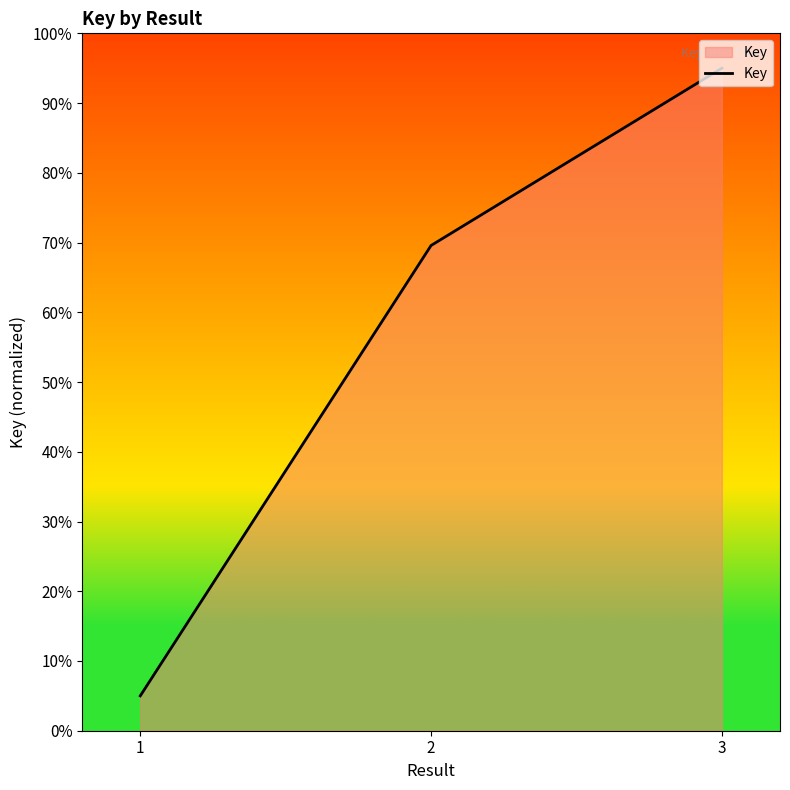

Does the chart have visible grid lines?

No